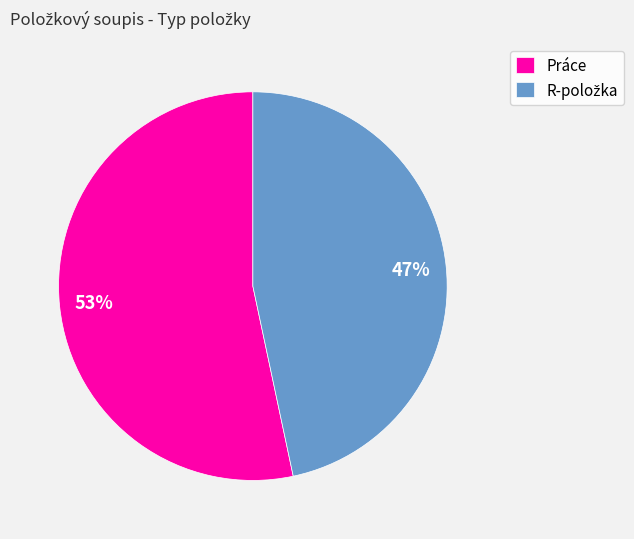

What is the largest slice in the pie chart?

Práce